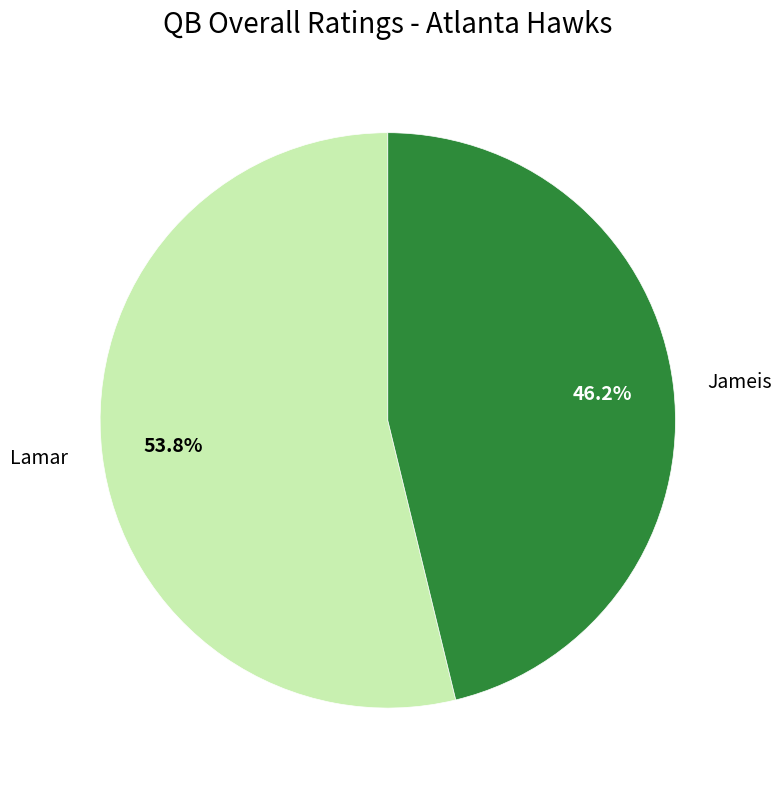

To the nearest percent, what portion does Lamar represent?

54%